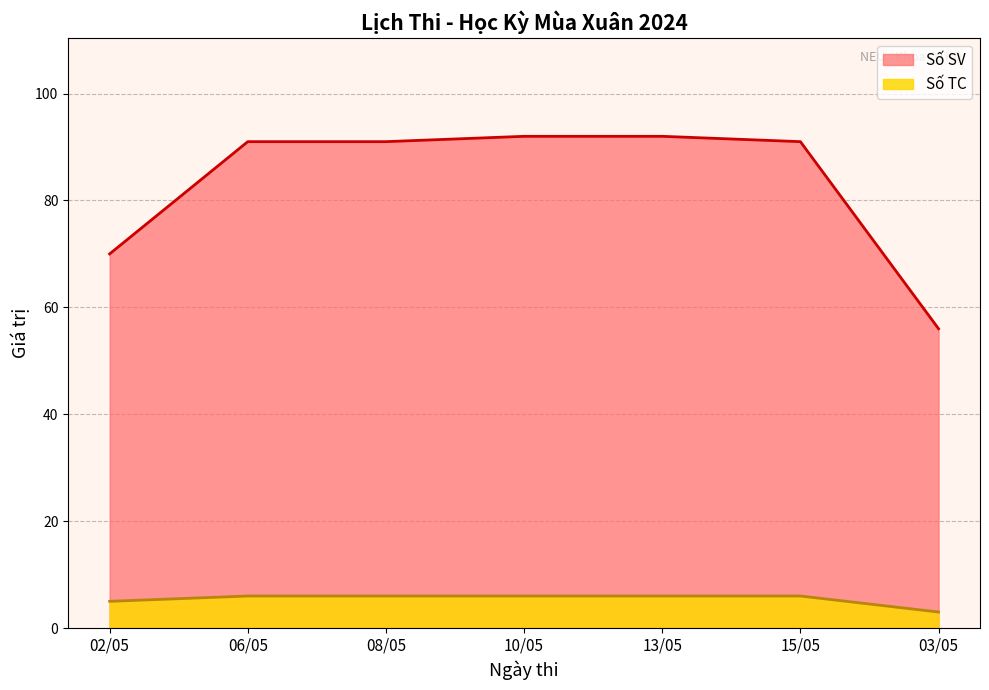

Which series has the largest total across all categories?

Số SV